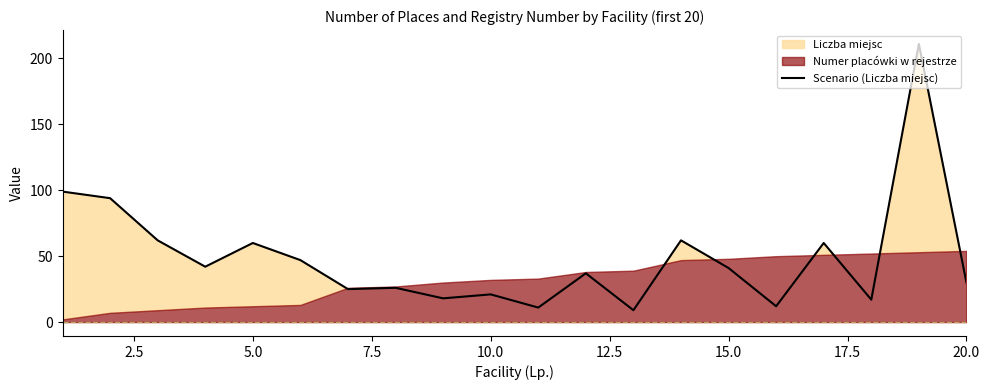

What is the highest value of the Scenario (Liczba miejsc) series?

211